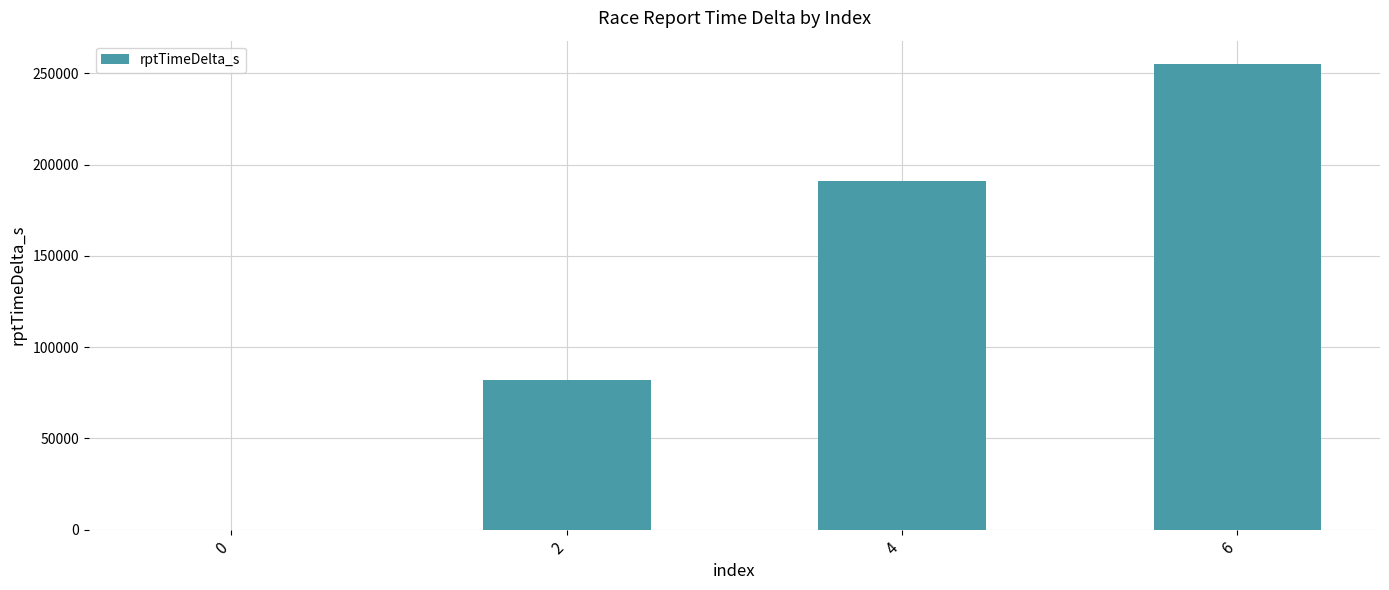

True or false: the data shows 105856 at 6.

False